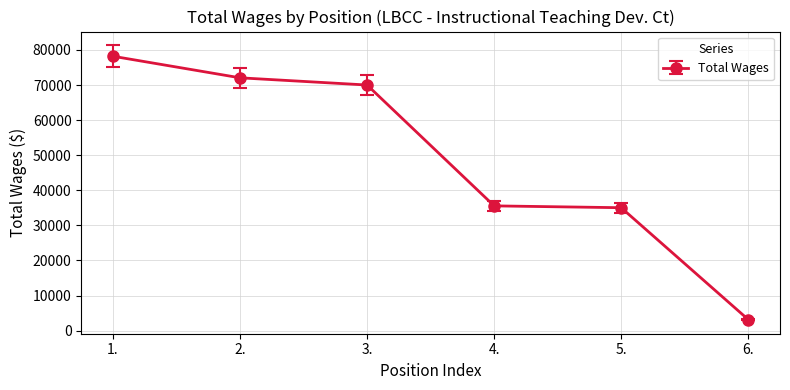

True or false: the data has more than 2 interior local peaks.

False